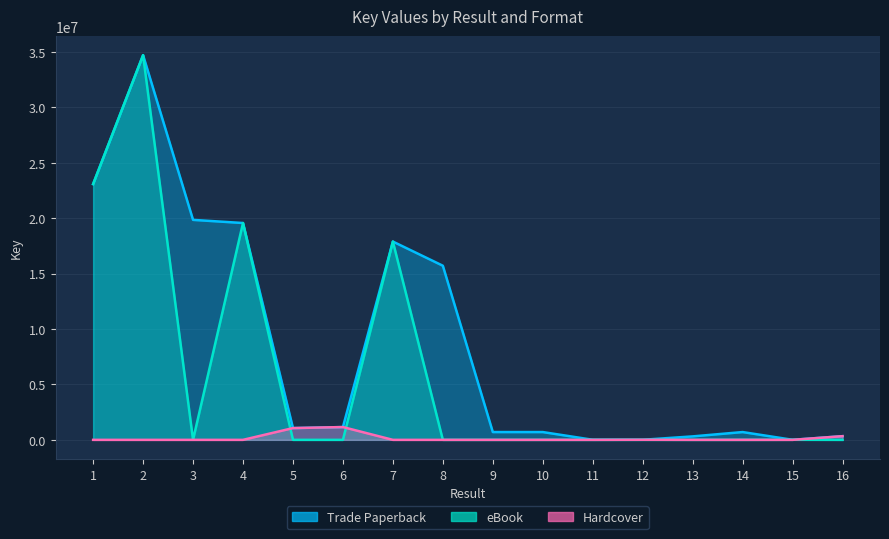

Reading right to left, list all the values displayed in this chart.

Trade Paperback: 16=331778	15=5750	14=703148	13=312821	12=7193	11=7473	10=702981	9=702982	8=15705954	7=17884599	6=1153745	5=1061673	4=19558644	3=19842331	2=34696855	1=23070942
eBook: 16=0	15=5750	14=0	13=0	12=0	11=0	10=0	9=0	8=0	7=17884599	6=0	5=0	4=19558644	3=0	2=34696855	1=23070942
Hardcover: 16=331778	15=0	14=0	13=0	12=7193	11=0	10=0	9=0	8=0	7=0	6=1153745	5=1061673	4=0	3=0	2=0	1=0